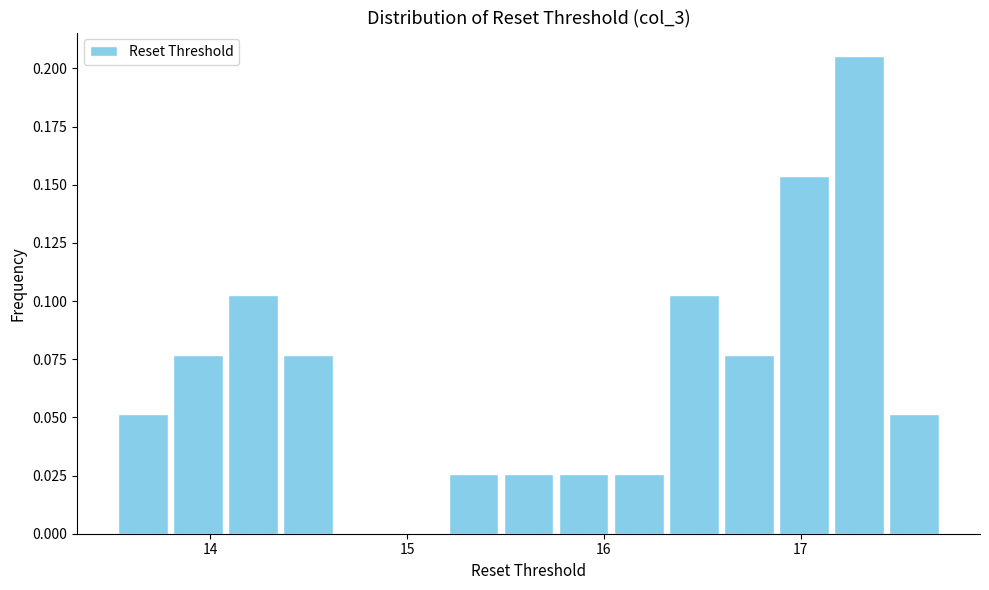

Read against the x-axis, roughly where is the centre of the tallest bar?

17.3